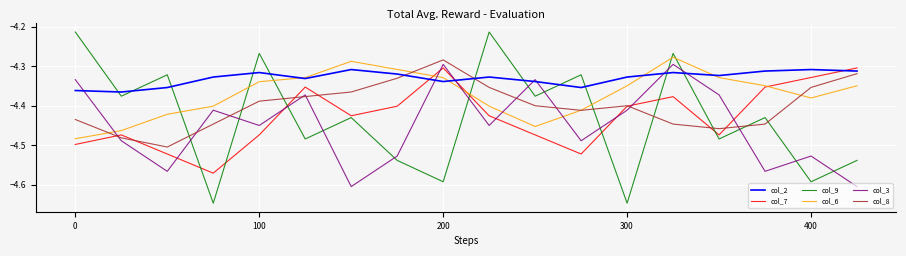

True or false: col_9 and col_6 intersect in this chart.

True